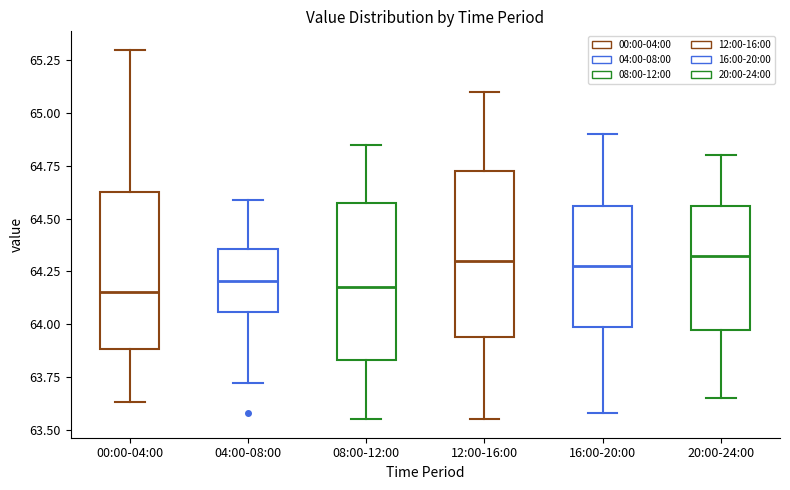

Reading left to right, read every box against the y-axis: the position of its median line, the range the box covers, and the ends of its whiskers. The values are not printed on the chart, so give them approximately, as read against the axis.

00:00-04:00: median 64.15, box 63.90 to 64.65, whiskers 63.65 to 65.30
04:00-08:00: median 64.20, box 64.05 to 64.35, whiskers 63.70 to 64.60
08:00-12:00: median 64.20, box 63.85 to 64.60, whiskers 63.55 to 64.85
12:00-16:00: median 64.30, box 63.95 to 64.75, whiskers 63.55 to 65.10
16:00-20:00: median 64.30, box 64.00 to 64.55, whiskers 63.60 to 64.90
20:00-24:00: median 64.35, box 64.00 to 64.55, whiskers 63.65 to 64.80